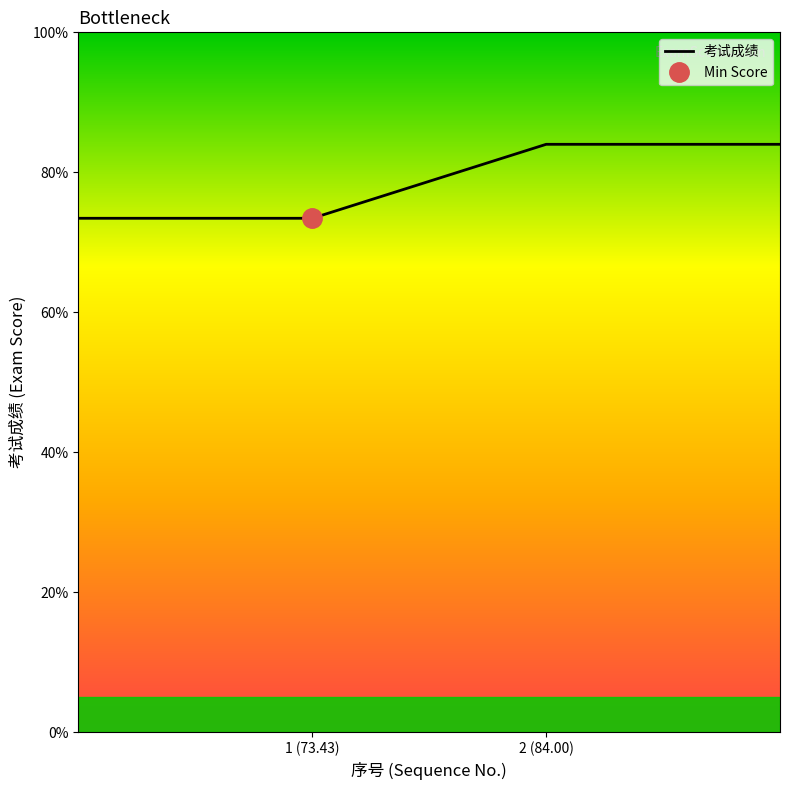

What is the greatest value displayed?

84.0